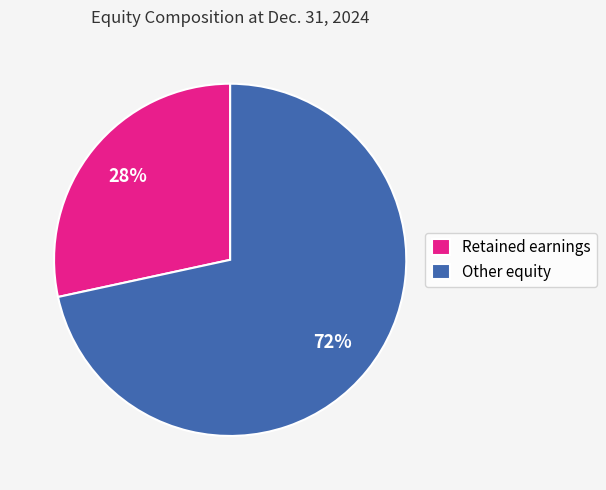

What is the ratio of the value at Retained earnings to the value at Other equity?

0.4